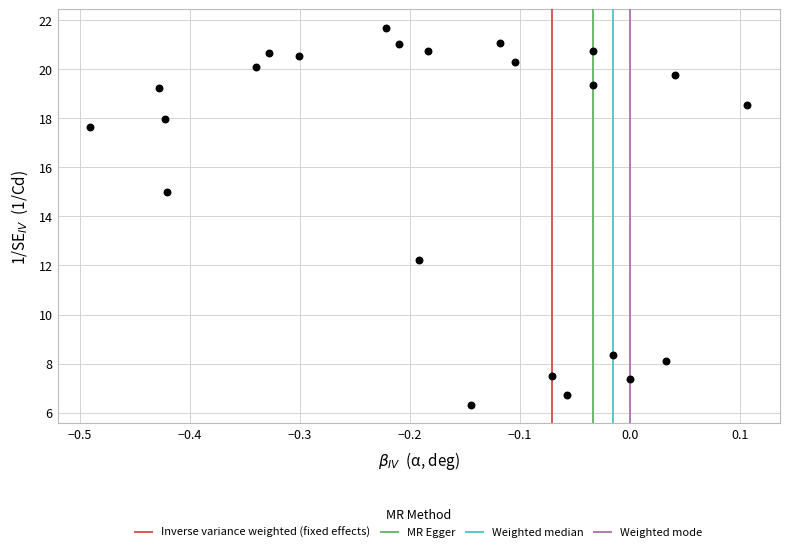

What is the range of X values (max minus min)?

0.6